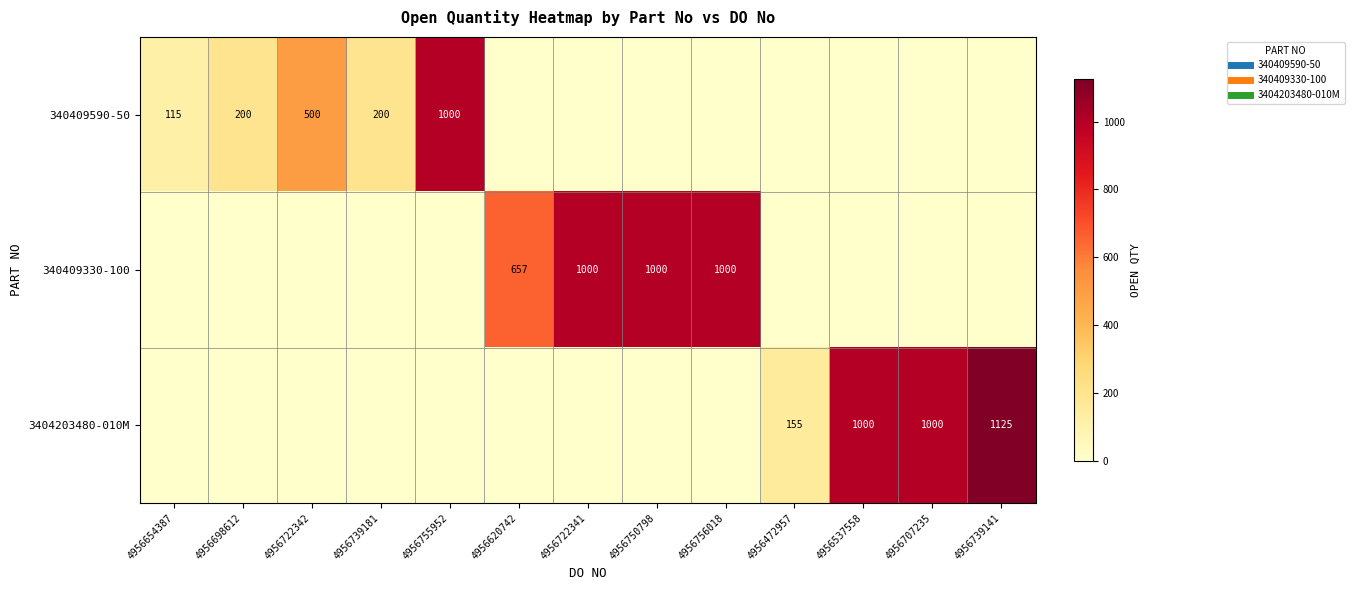

Rank the series by their maximum value, from lowest to highest.

340409590-50, 340409330-100, 3404203480-010M